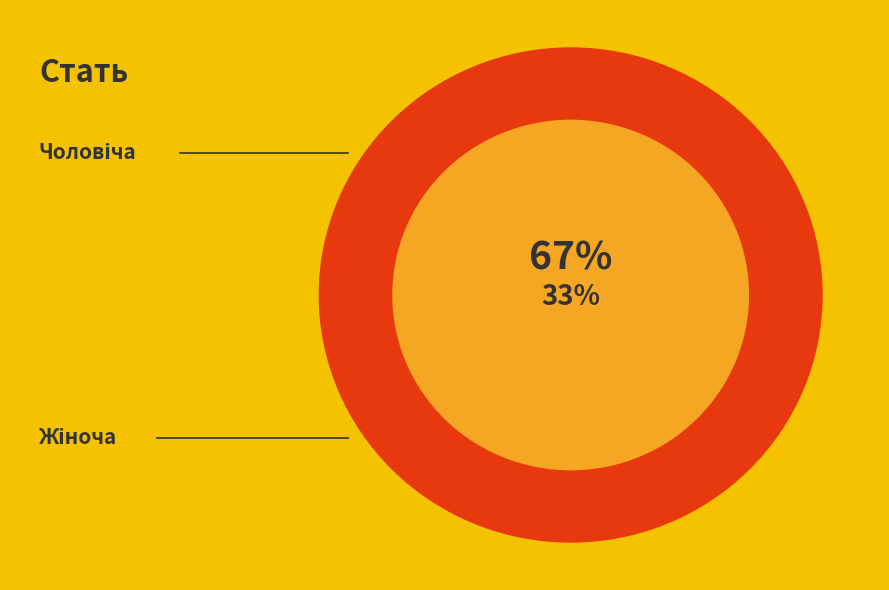

Approximately how many times larger is the value at Жіноча compared to Чоловіча?

2.0